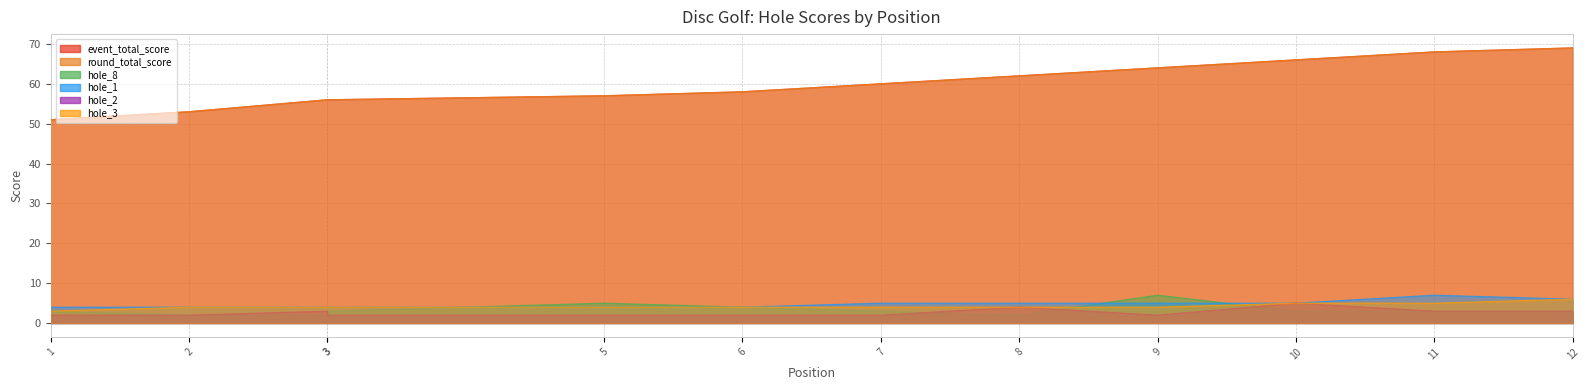

True or false: round_total_score and hole_2 cross at least once.

False